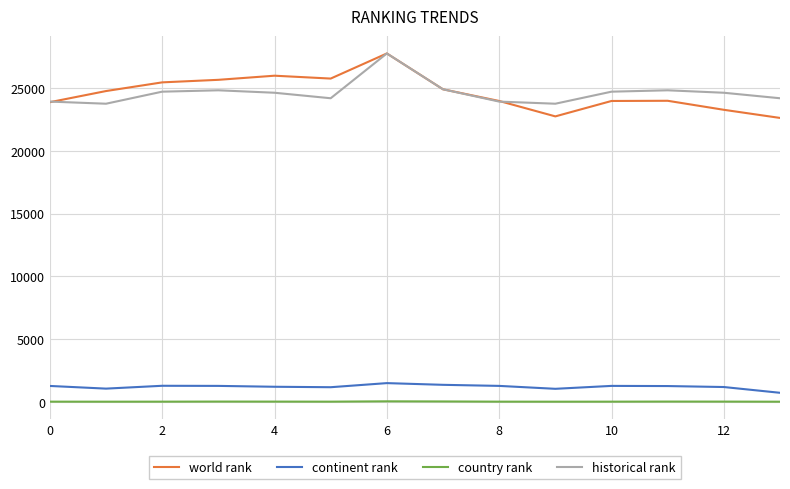

True or false: continent rank and country rank intersect in this chart.

False